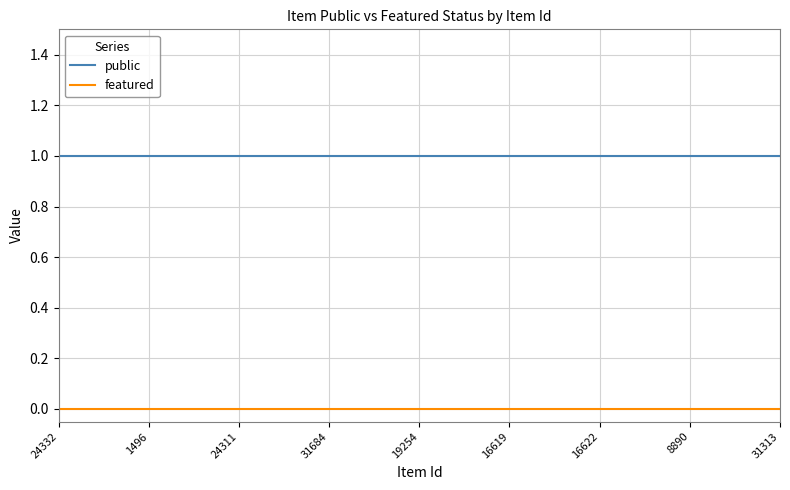

True or false: public and featured cross at least once.

False